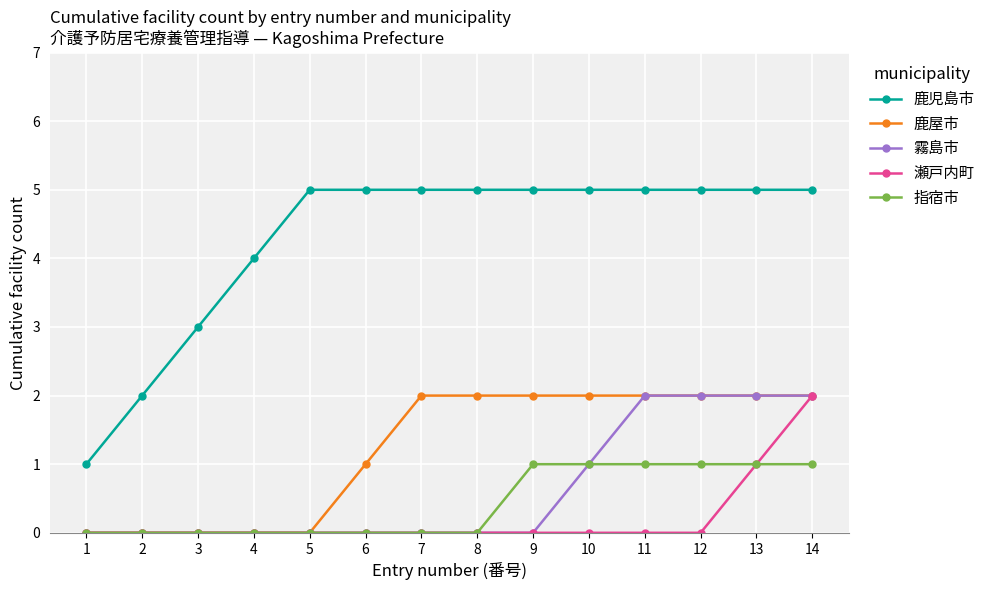

The value of 指宿市 at 2 is 0. True or false?

True